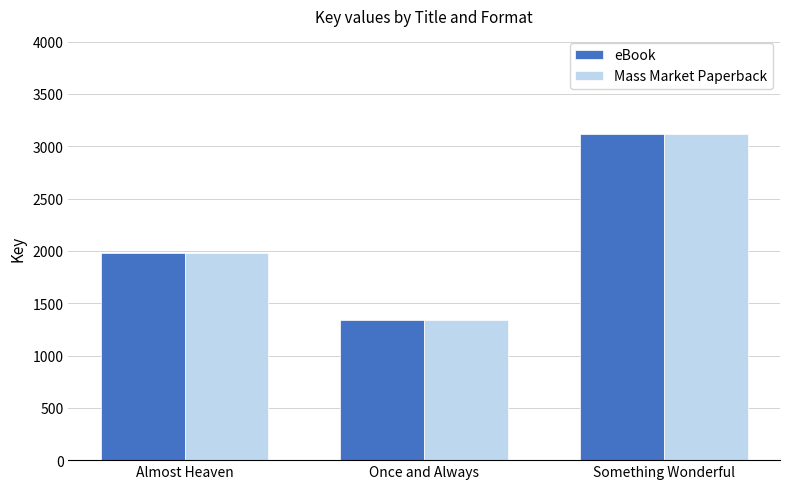

What value does the eBook series have at Once and Always?

1344